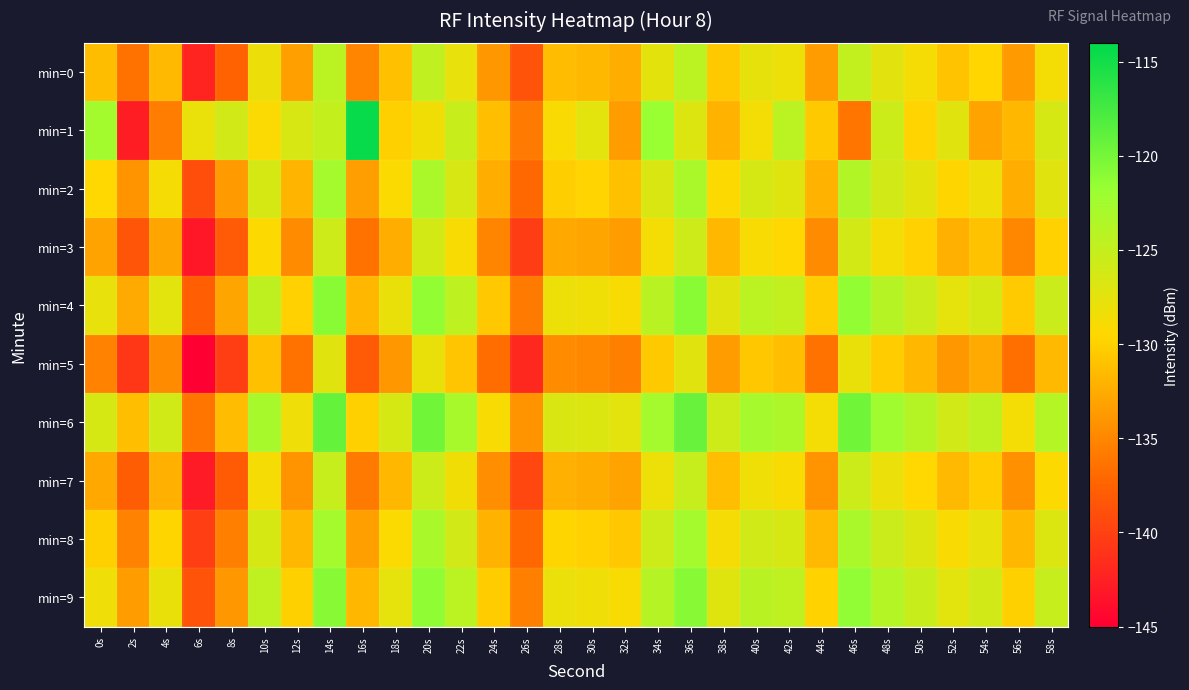

Which series has the largest range (max minus min)?

min=1